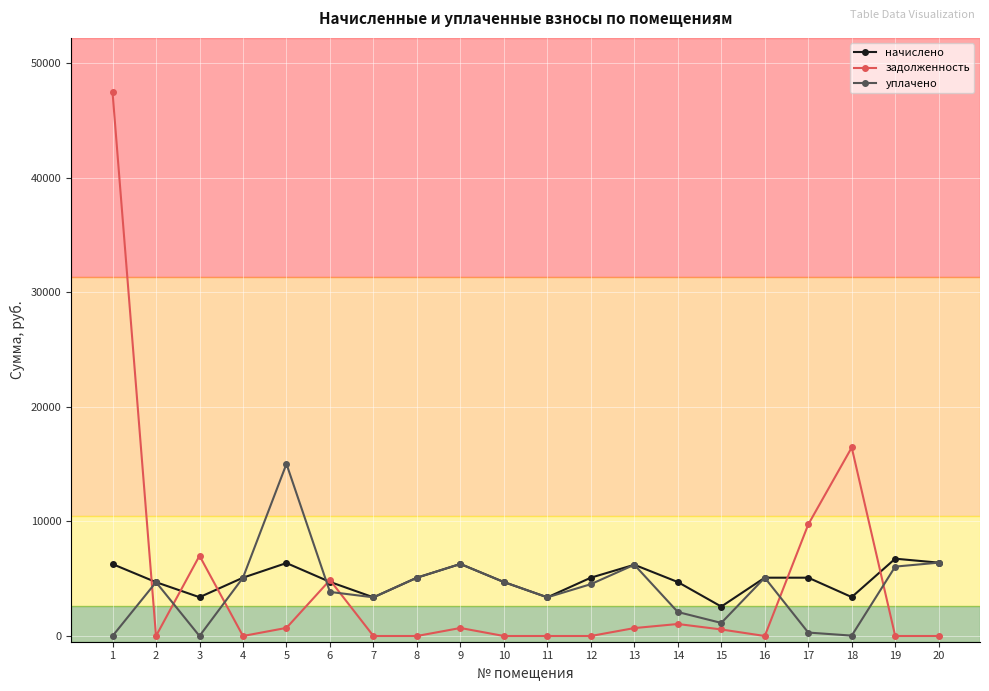

What is the value of the задолженность point at the 1st from the left?

47480.9